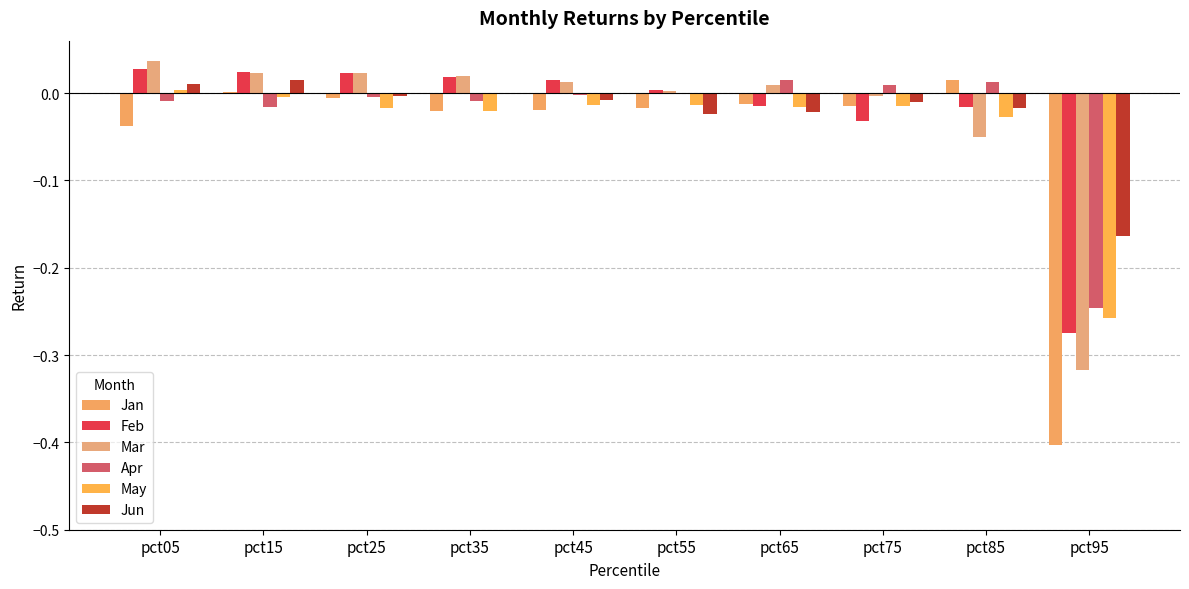

What is the difference between the highest and lowest values at pct95?

0.2